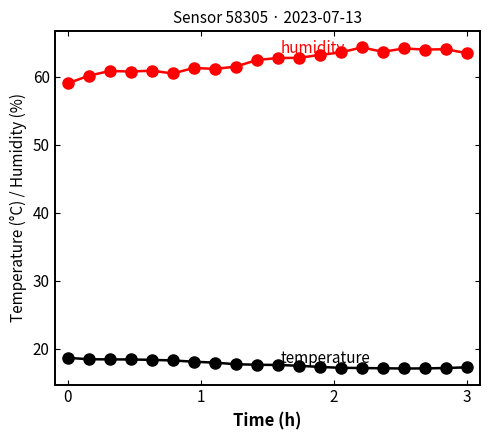

What is the maximum value shown in the chart?

64.3